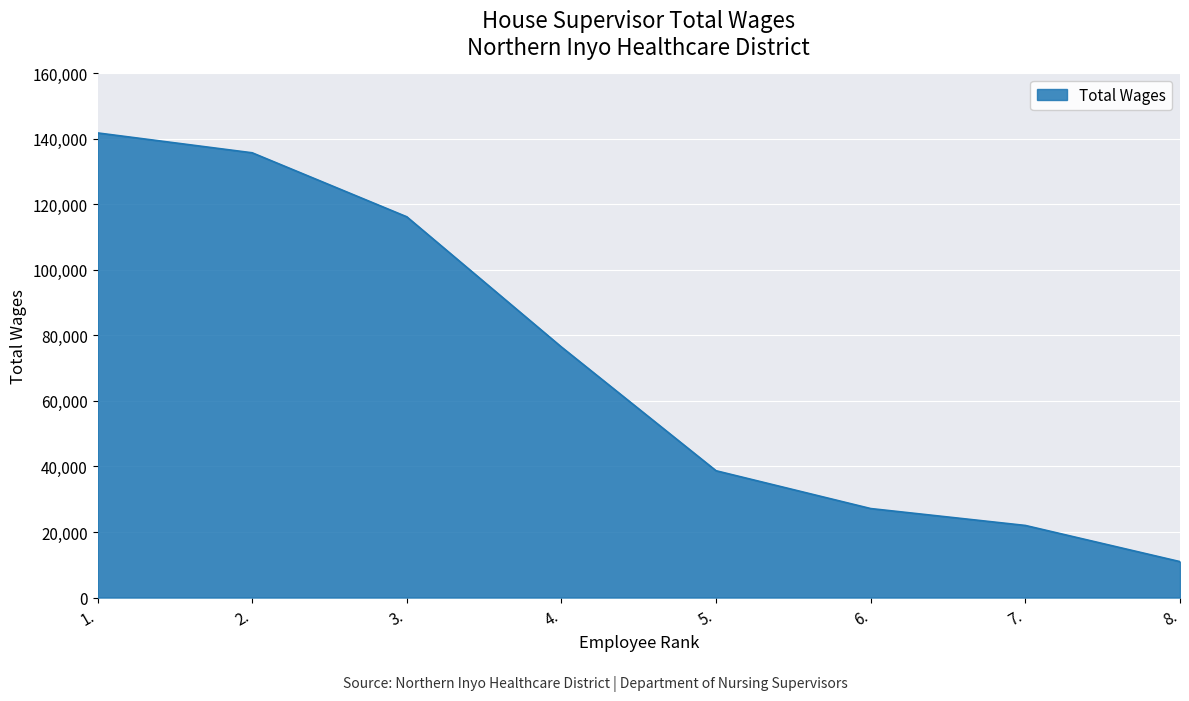

Where does the data first go above 76430?

1.